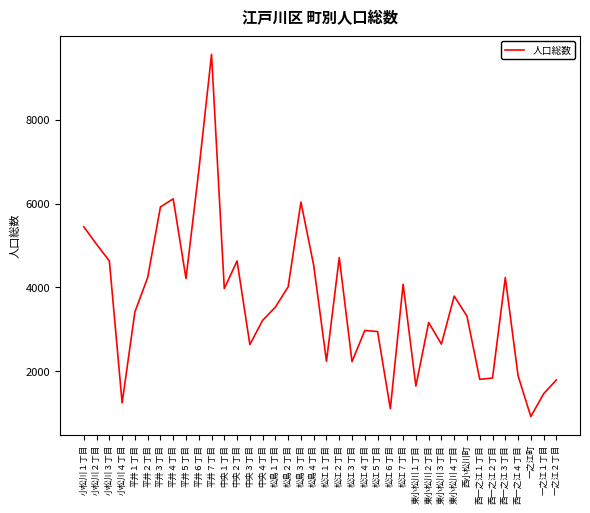

What position from the left is 松江４丁目?

23